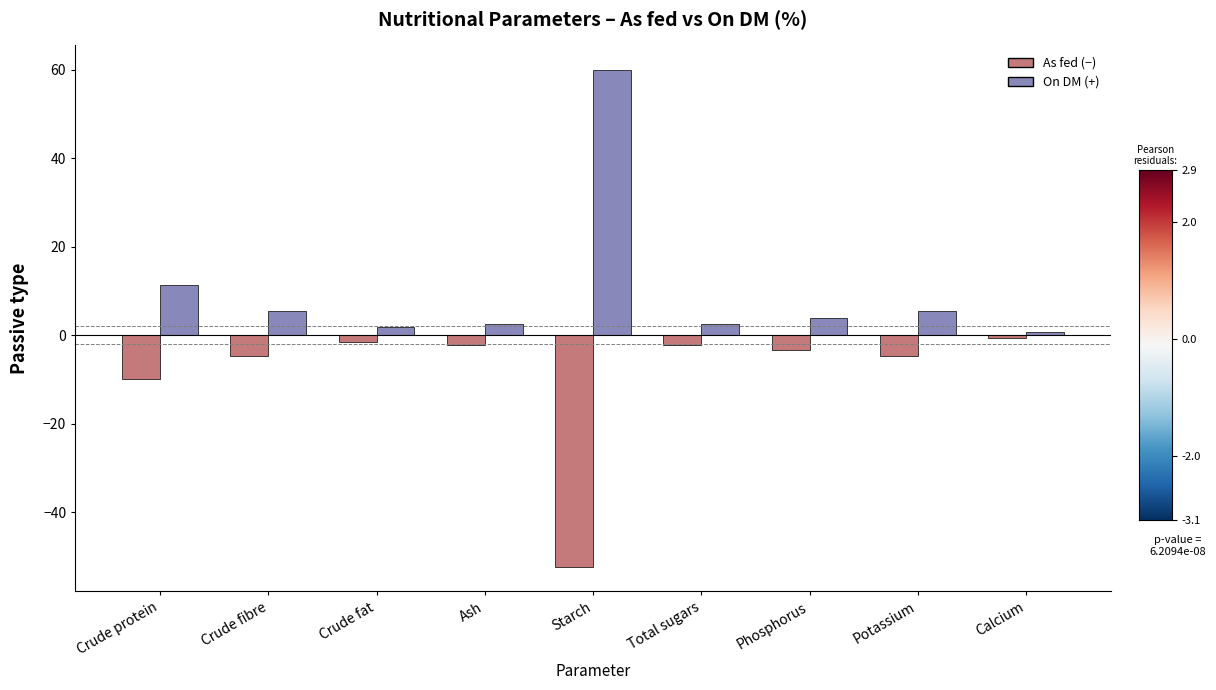

What is the difference between the highest and lowest values at Crude protein?

21.2